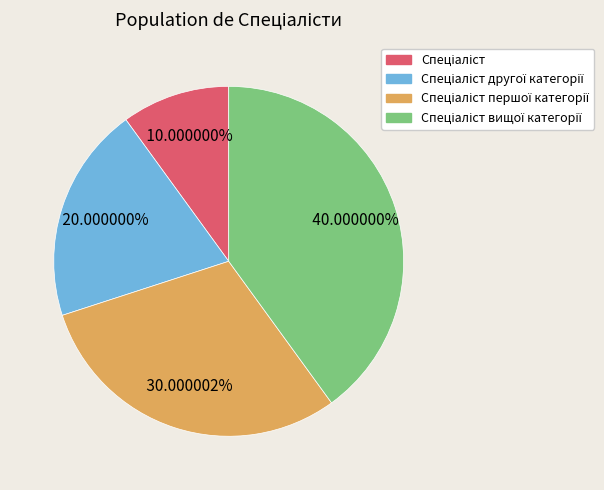

Is there a majority slice in this chart?

No